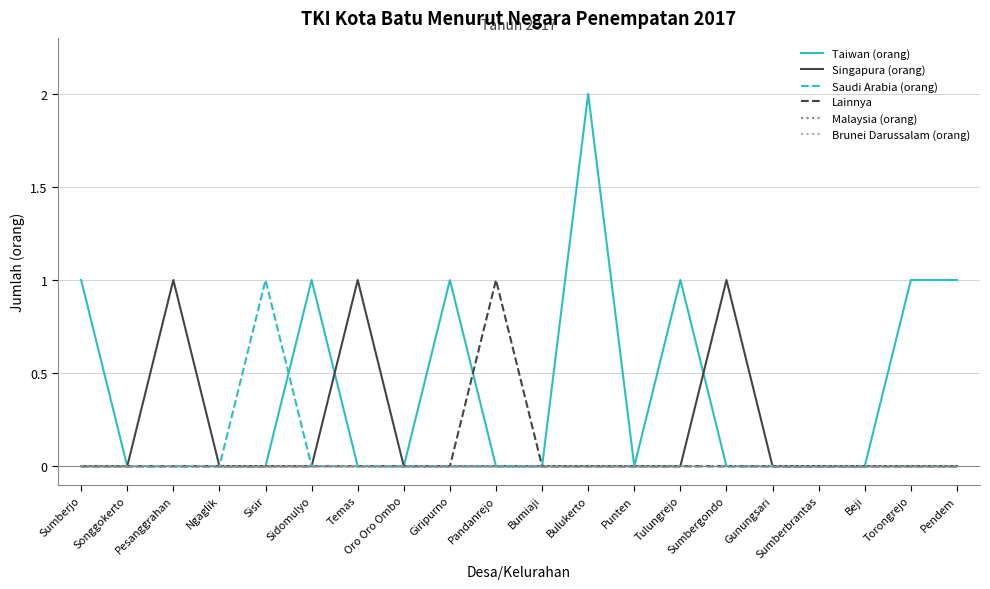

True or false: Brunei Darussalam (orang) and Taiwan (orang) cross at least once.

False